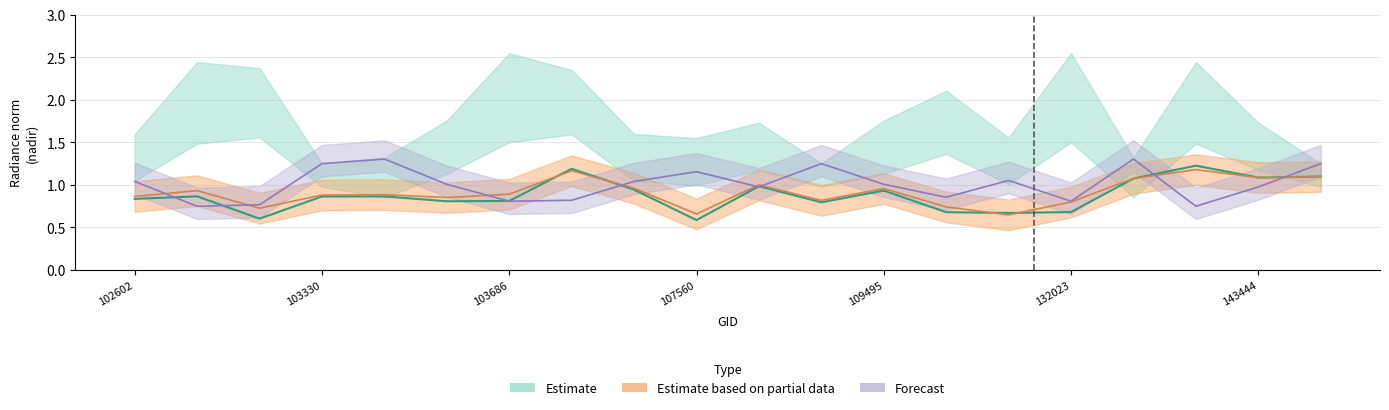

What is the difference between the second highest and second lowest values in the rade9_mult_nadir_norm series?

0.6